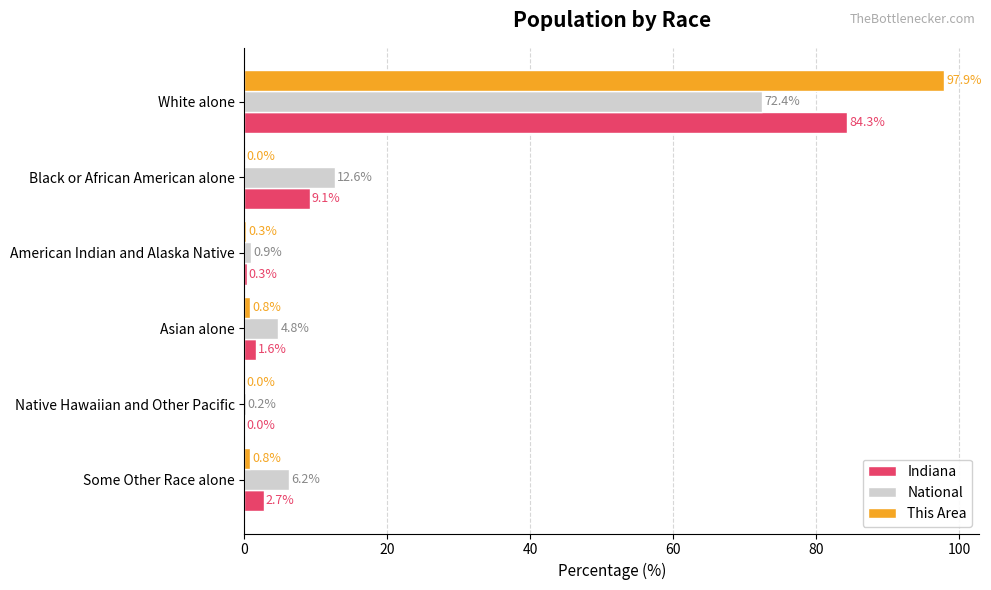

What is the sum of all Indiana values?

98.0